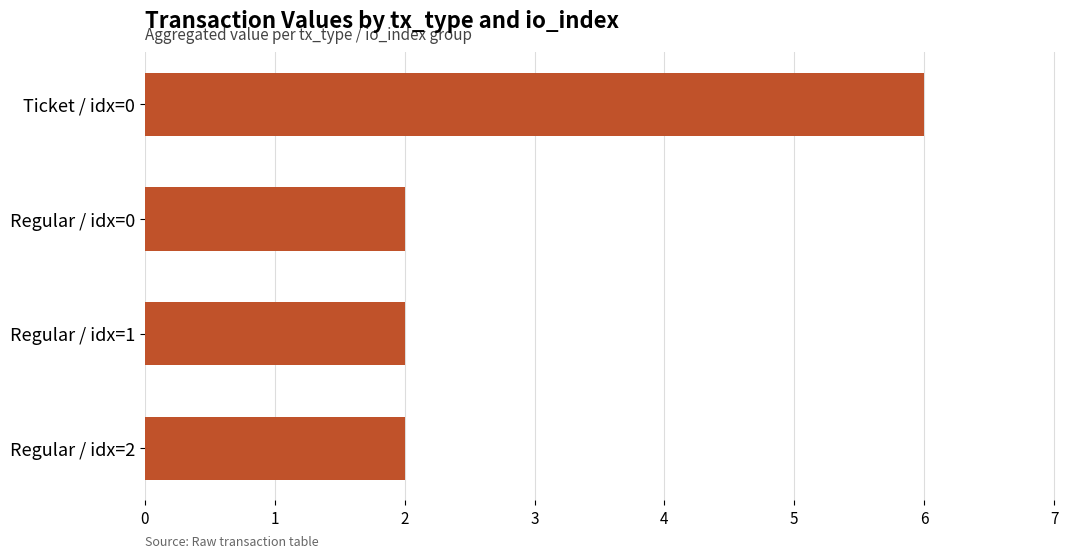

What is the smallest value displayed?

2.0